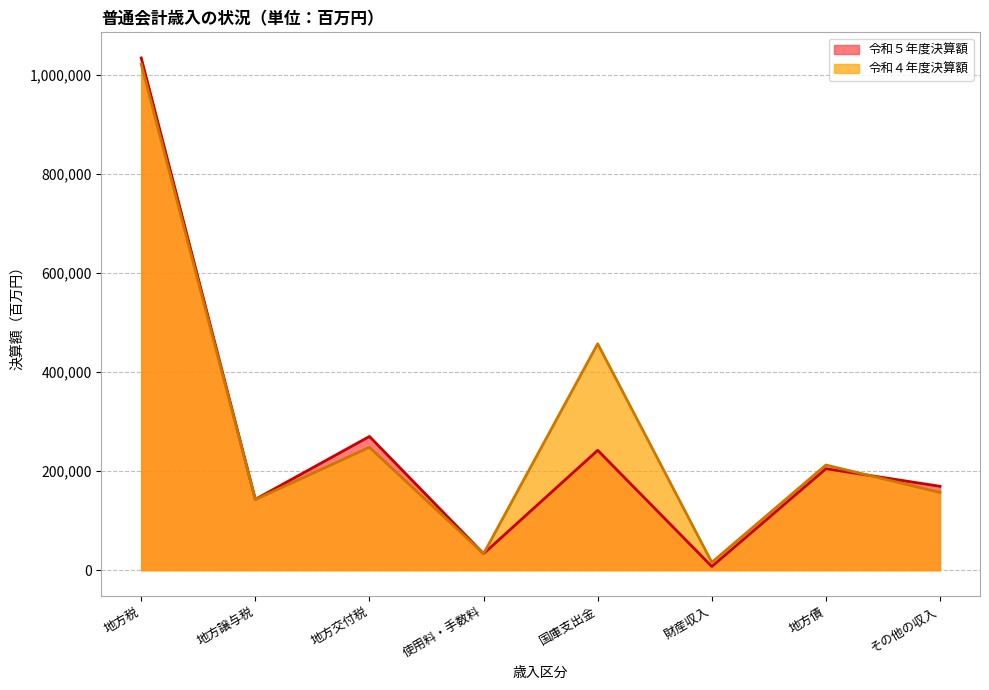

What is the sum of all 令和５年度決算額 values?

2102356